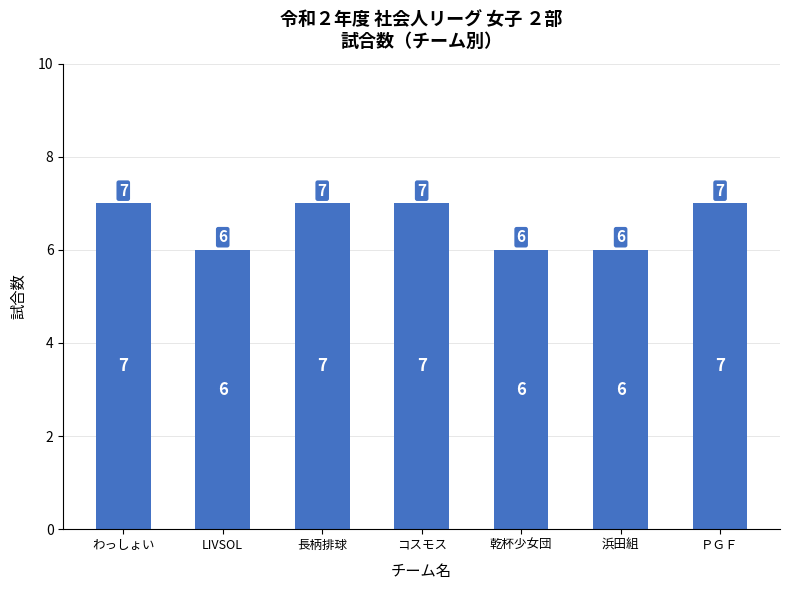

Read the value at 乾杯少女団.

6